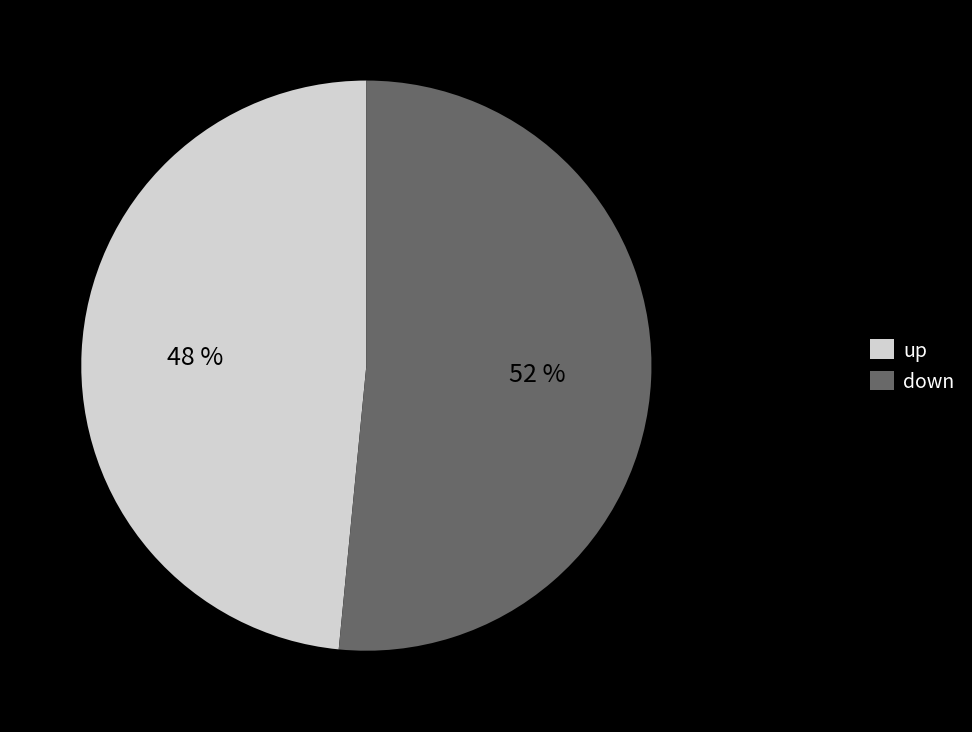

Which slice is the largest?

down